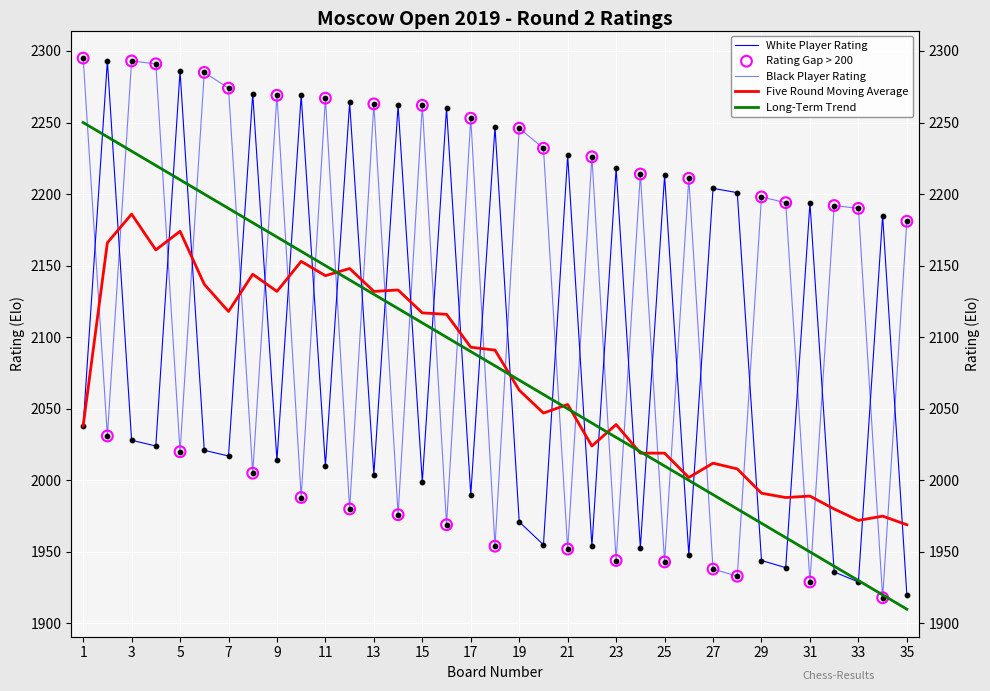

Which series reaches the maximum Y coordinate?

Black Player Rating